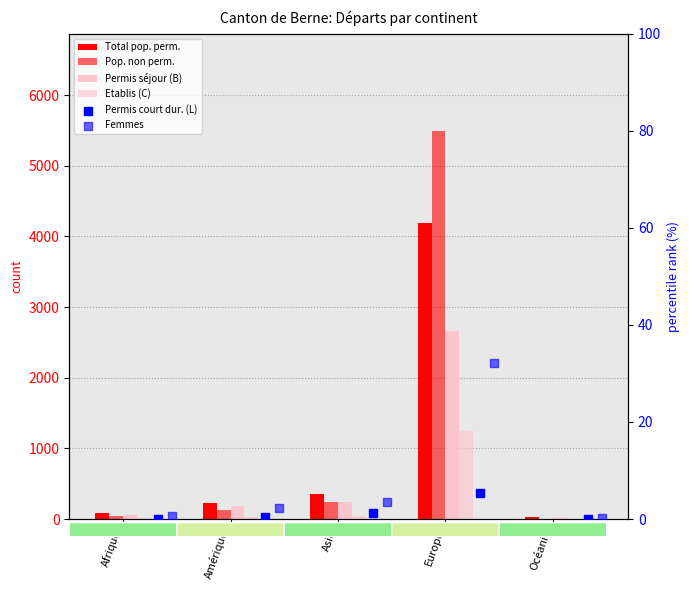

At how many categories does at least one series exceed 4395?

1